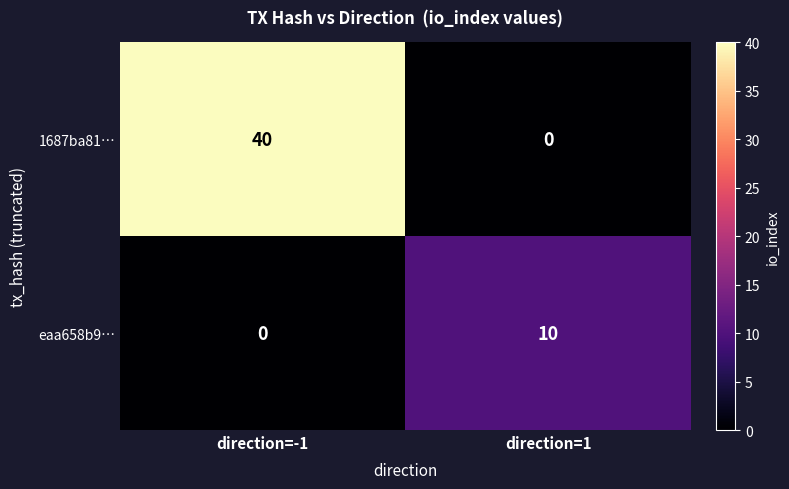

Which series changed the most between direction=-1 and direction=1?

1687ba81…